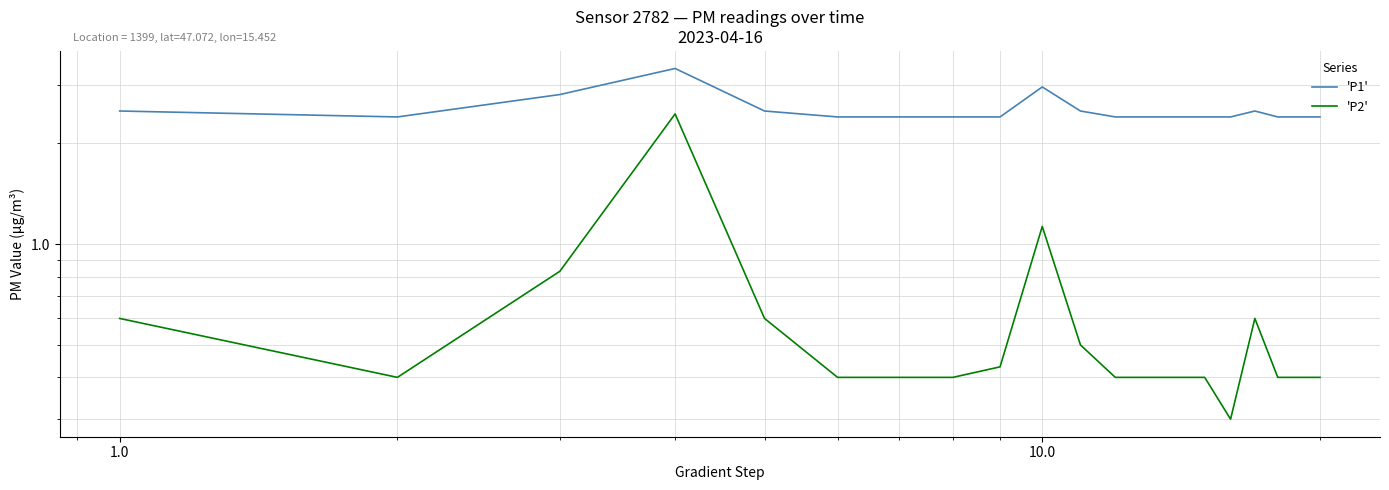

How many categories are shown in the chart?

20